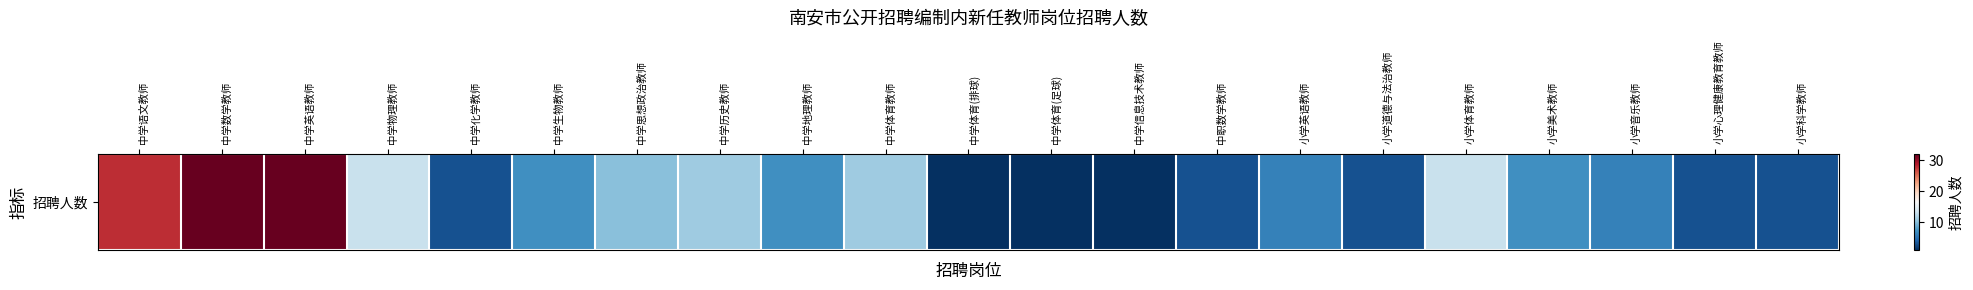

What is the change in value from 中学英语教师 to 中学信息技术教师?

-31